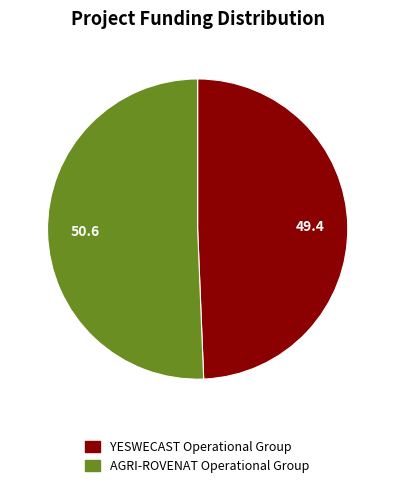

How many slices are in this pie chart?

2